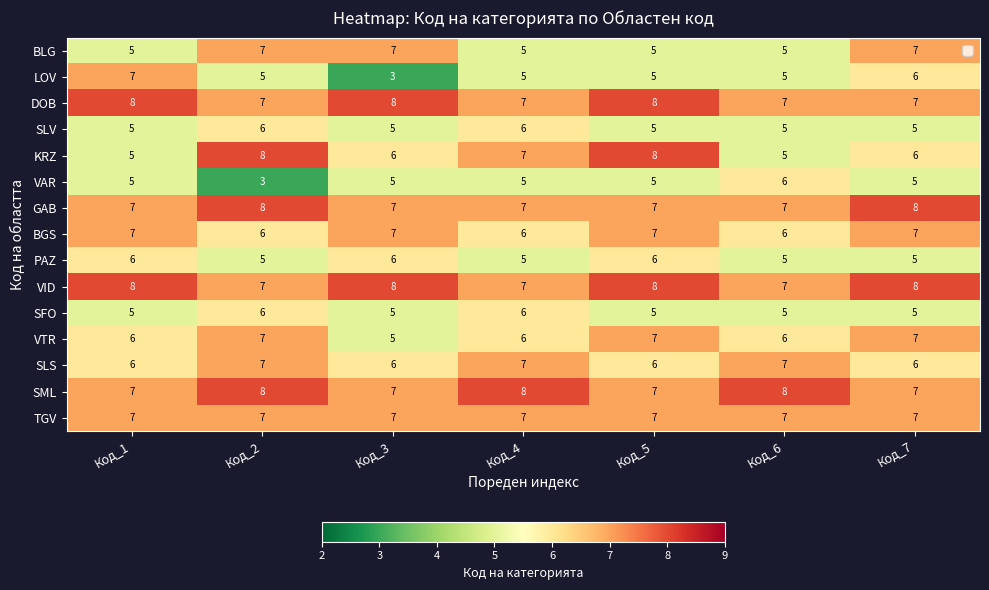

True or false: SLV has a value of 5 at Код_1.

True